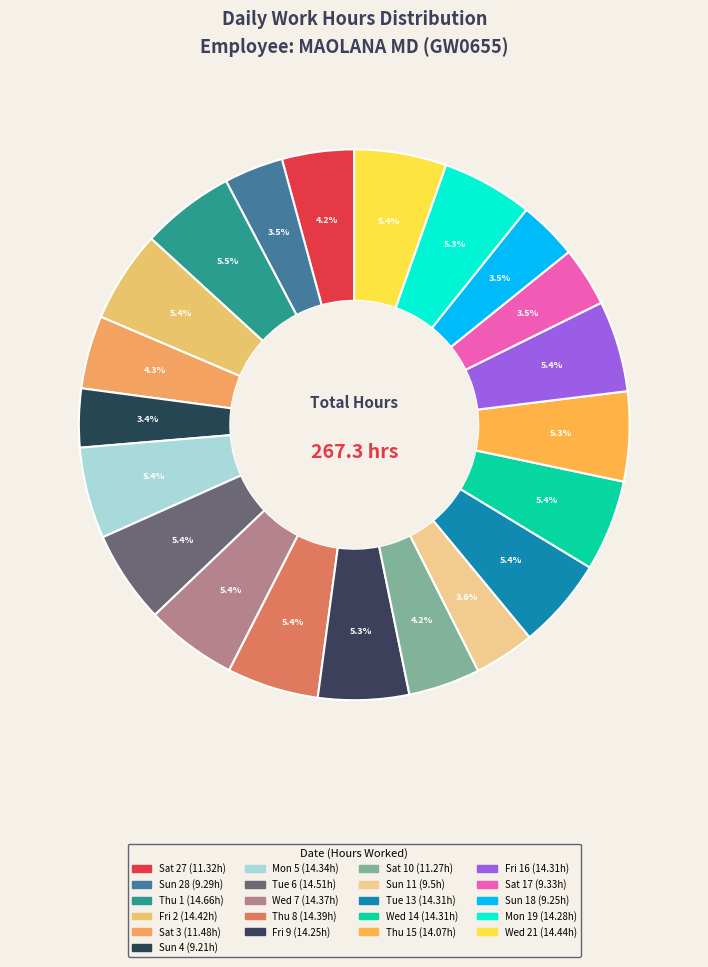

Is there a majority slice in this chart?

No